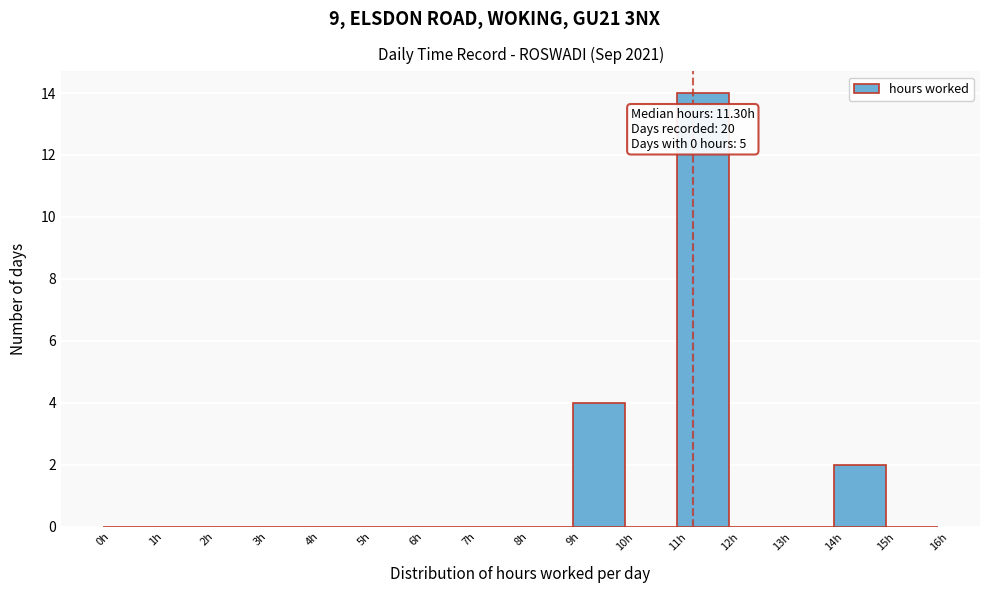

Over which range of the x-axis is the bar tallest?

11 to 12